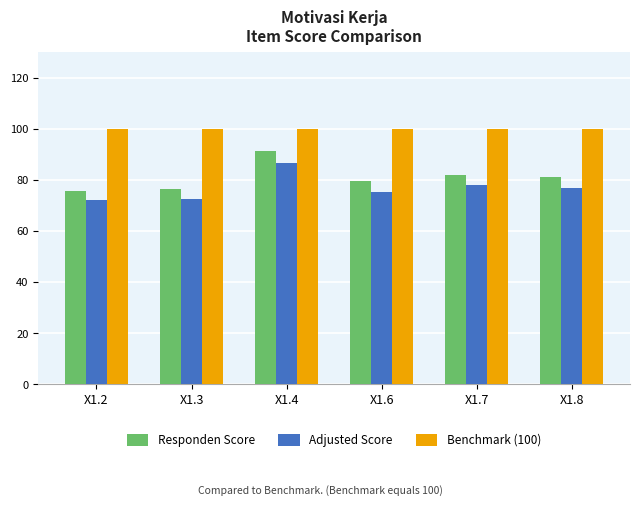

Where is Adjusted Score nearest to the value 79?

X1.7